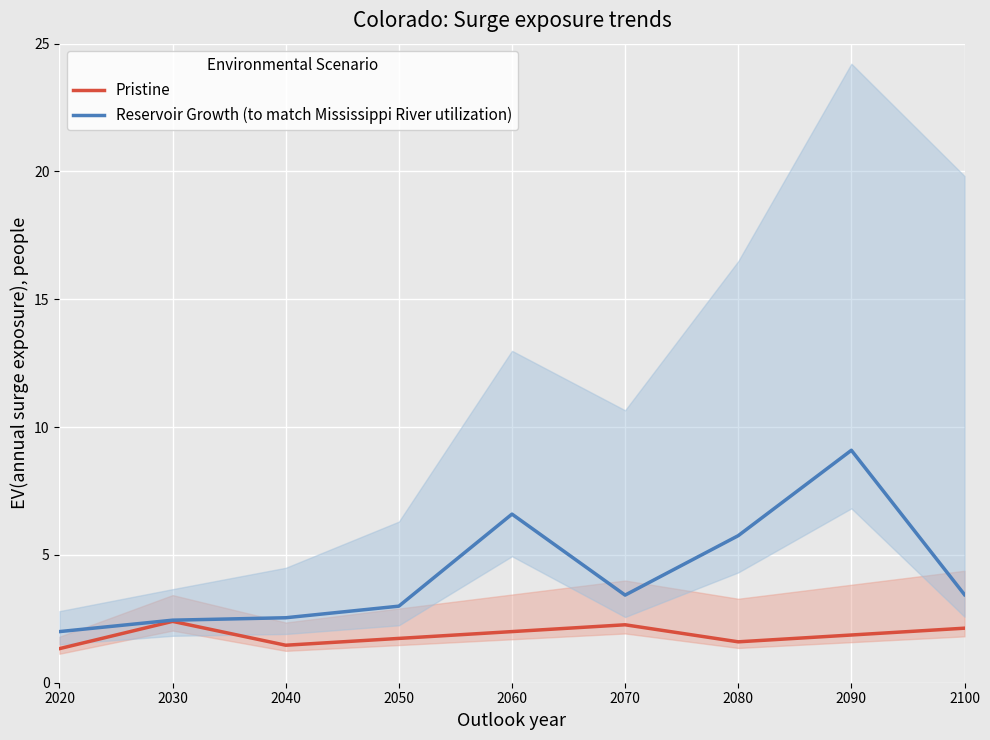

In Pristine, how many points are higher than both neighbors (excluding endpoints)?

2